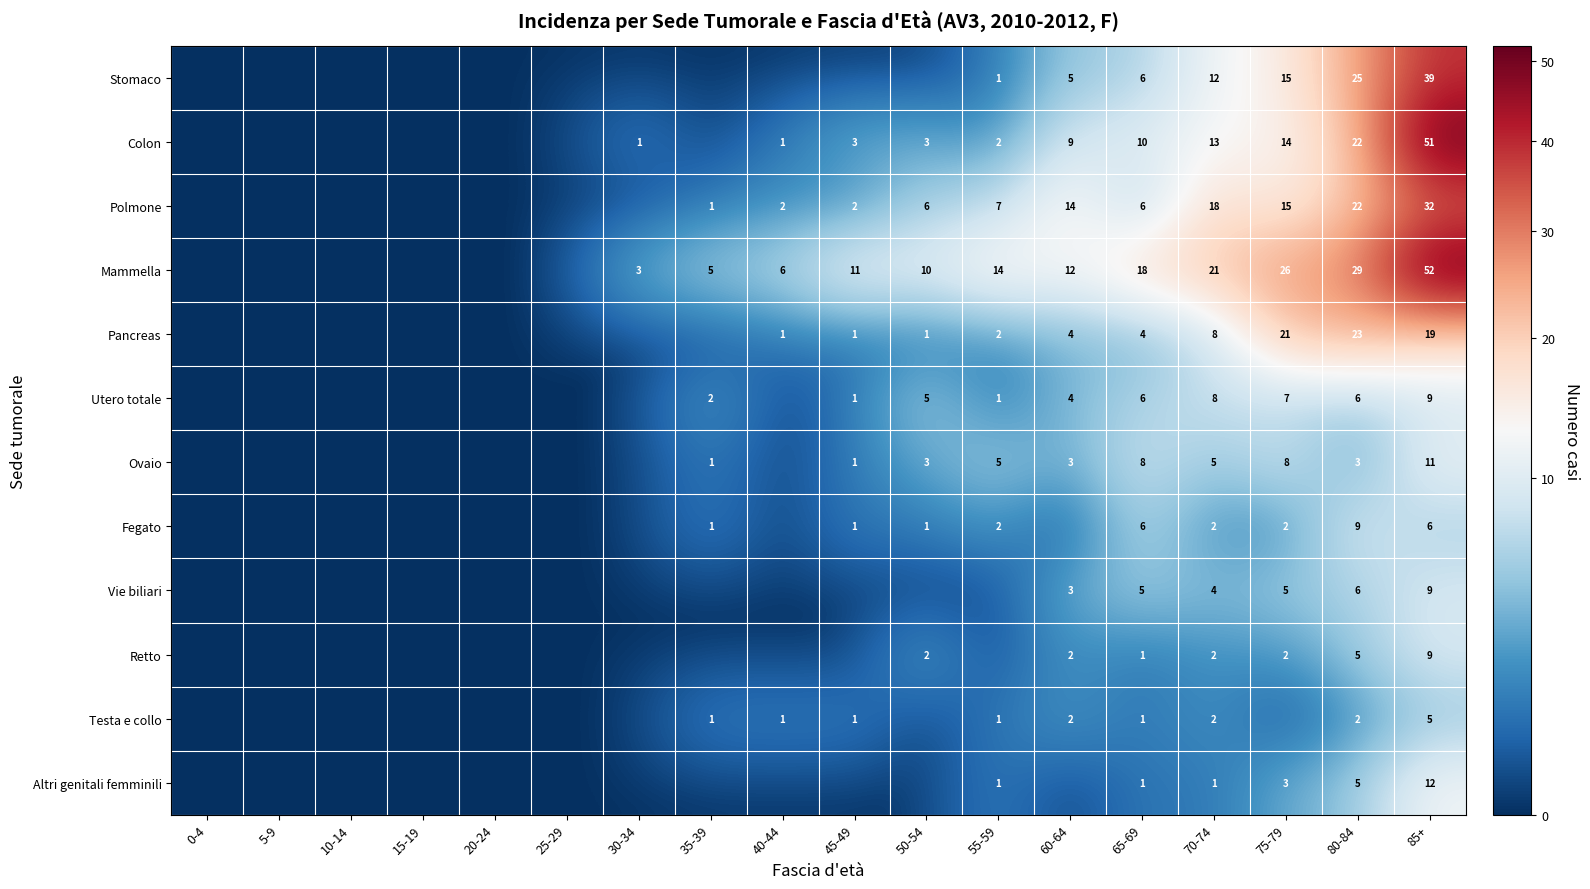

Which label corresponds to the largest value in the chart?

85+